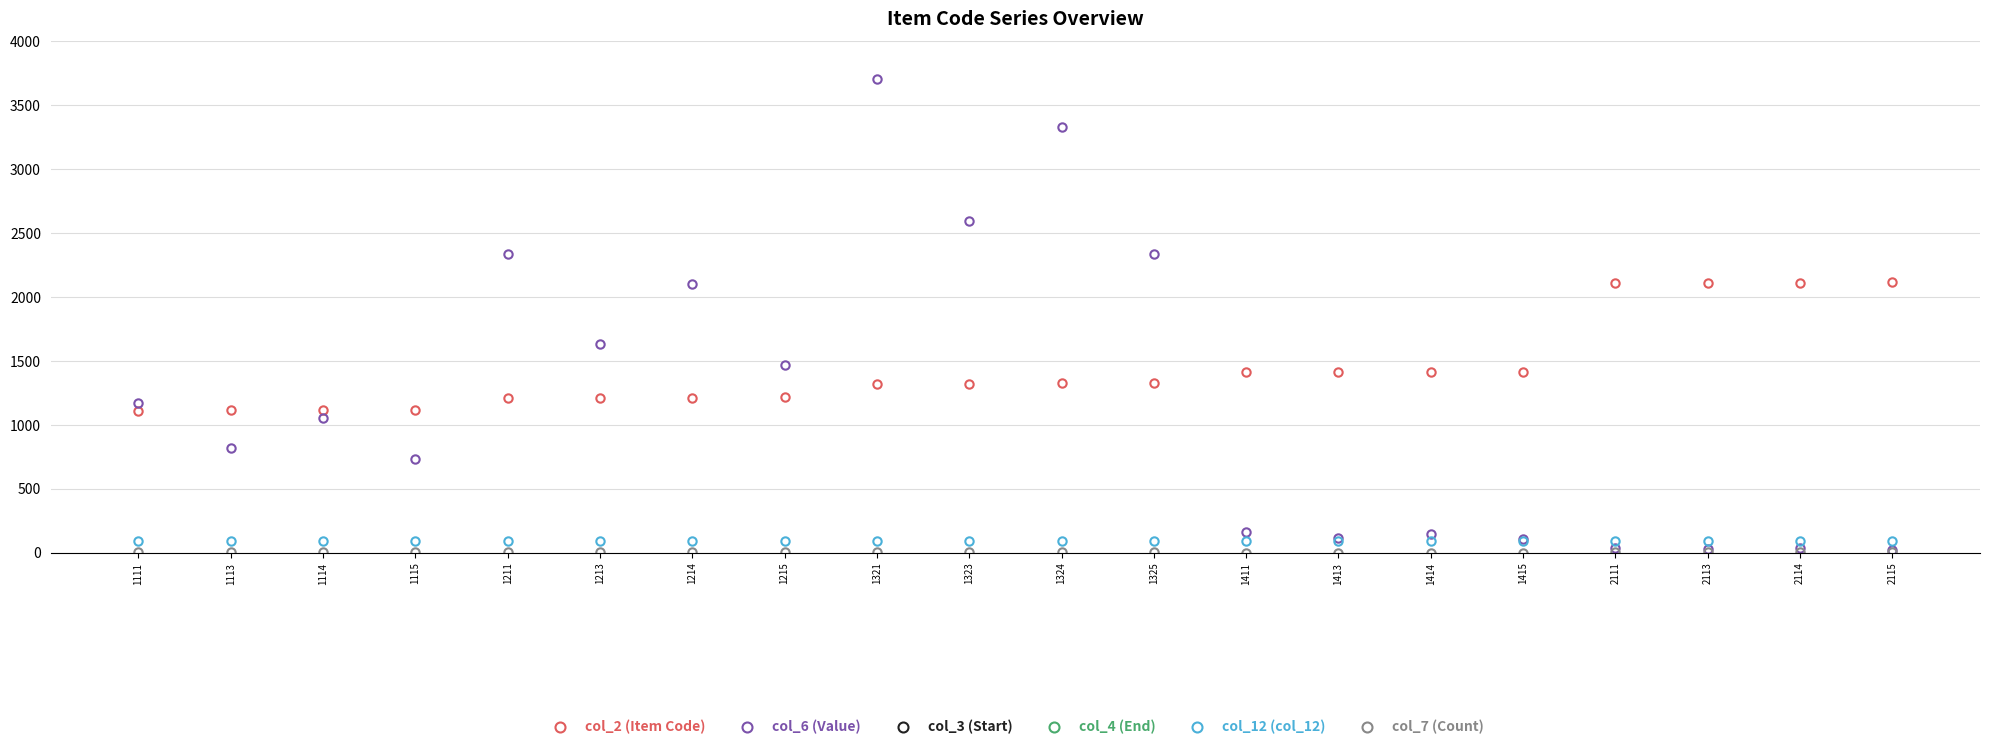

Which label corresponds to the smallest value in the chart?

1411